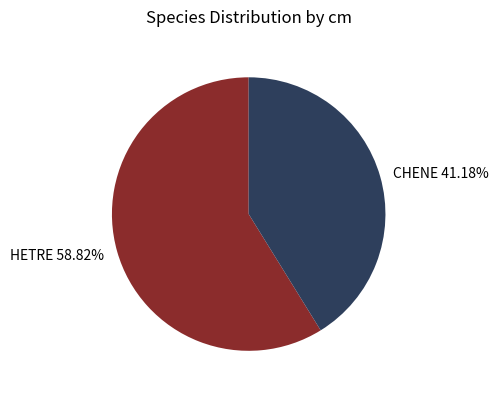

What is the ratio of the value at HETRE to the value at CHENE?

1.4